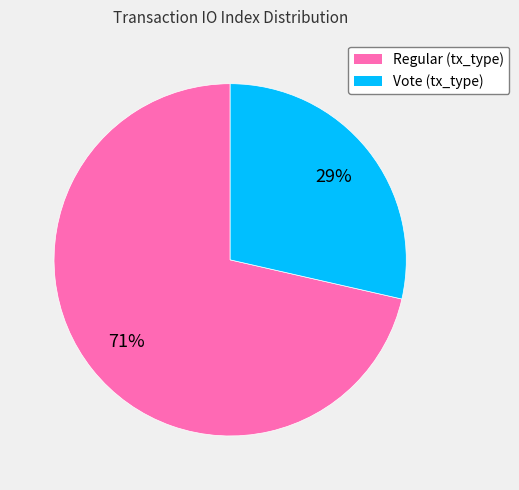

Count the number of slices in the pie.

2